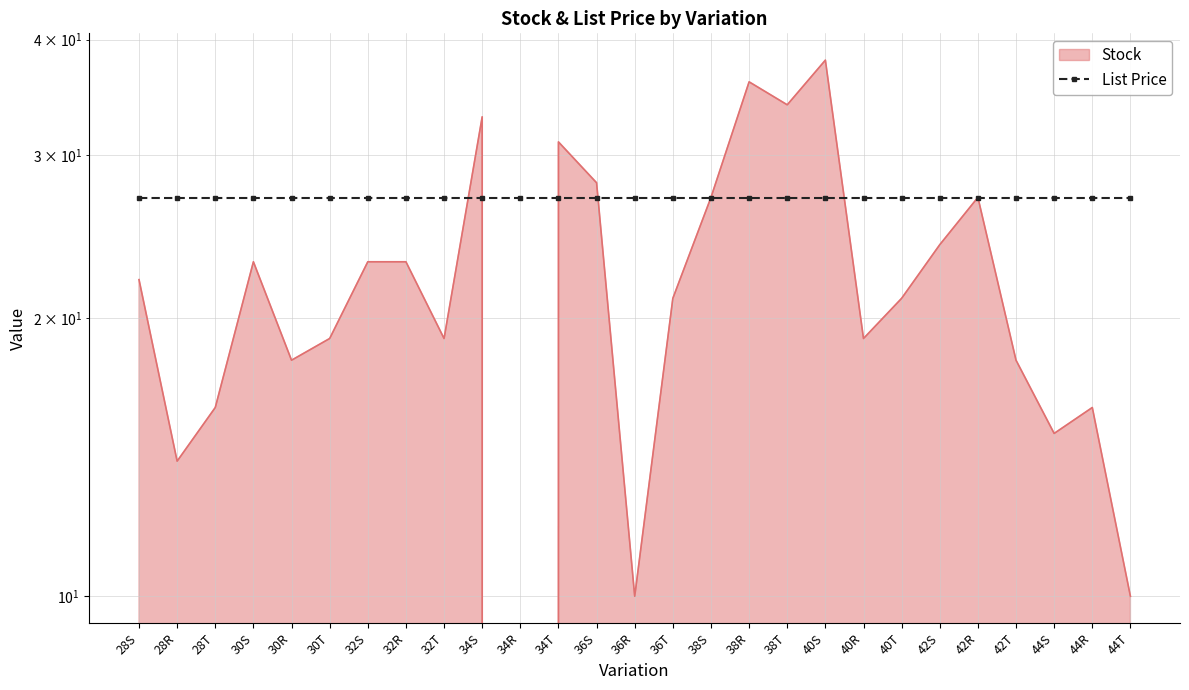

Approximately how many times larger is the value at 28T compared to 28R?

1.1